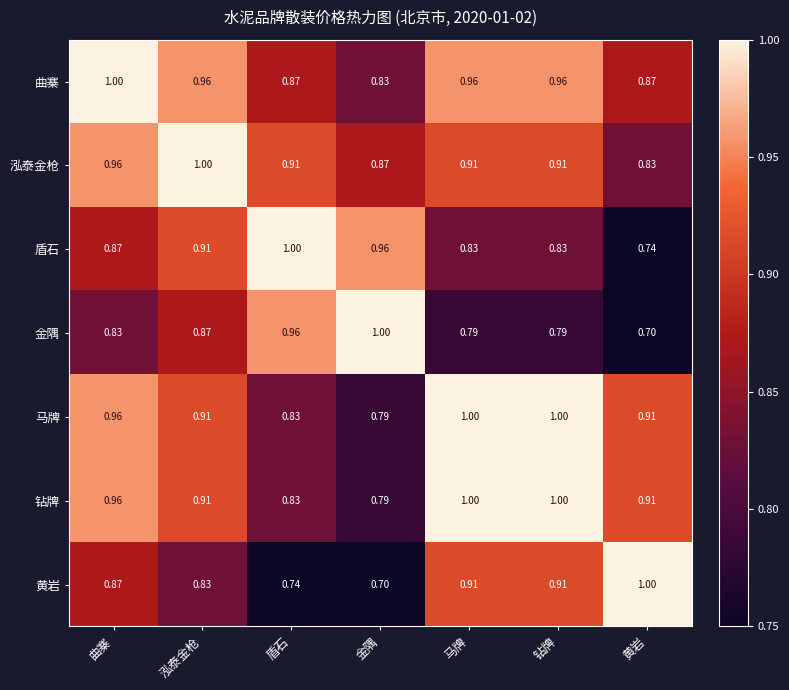

Which category has the highest value in the 盾石 series?

盾石